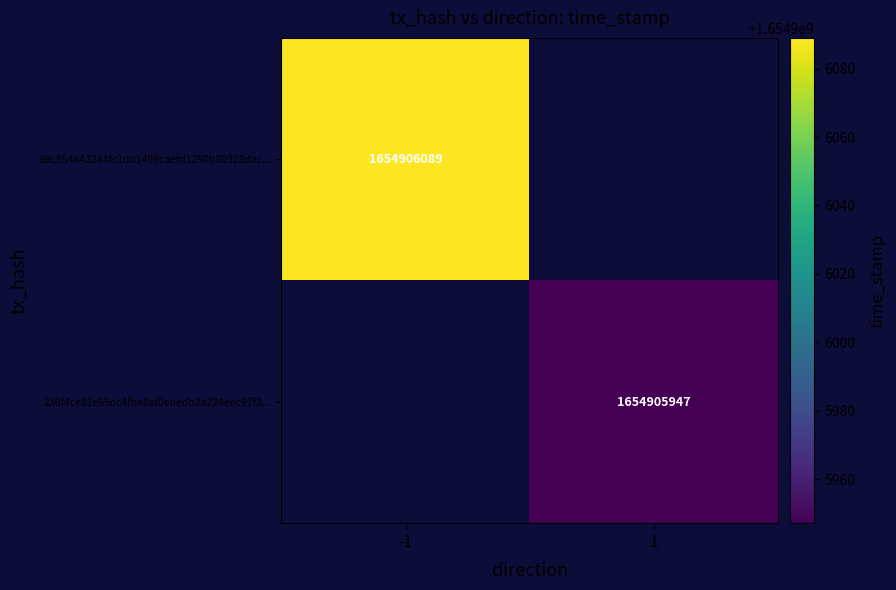

List the series in order of their overall mean, lowest first.

236f4ce81e65dc4fbe8af0ebedb2a224eec97f3, 69c954643284fc1dd1499caefd1290b80328dac